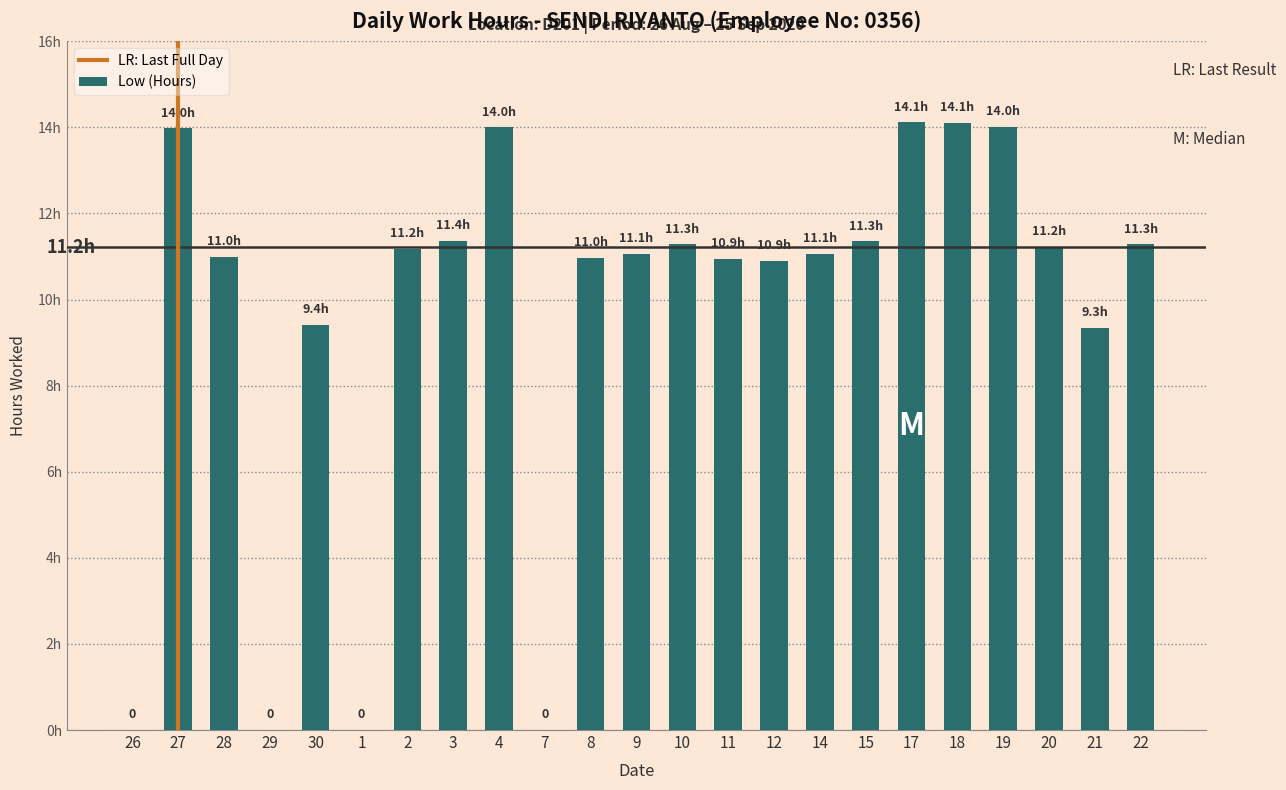

Which label corresponds to the smallest value in the chart?

26